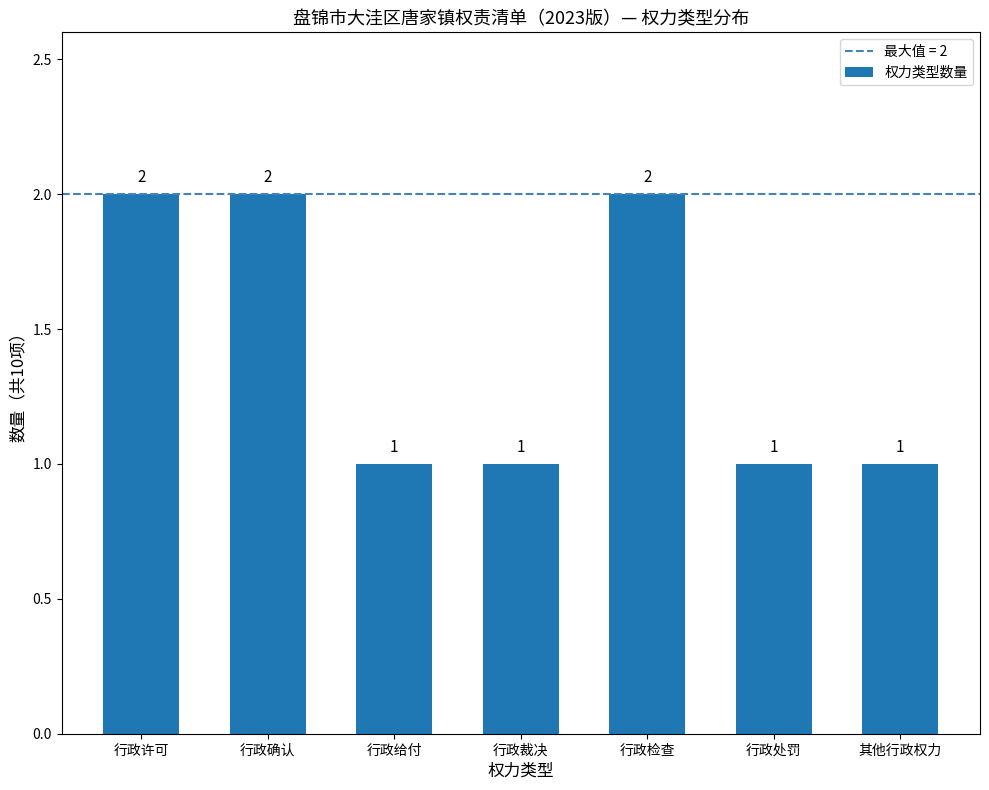

The value at 其他行政权力 is 1. True or false?

True